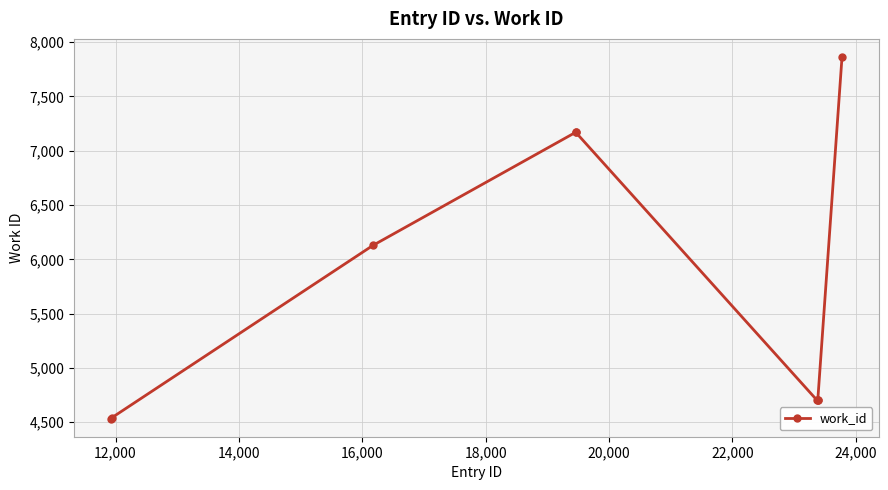

What is the value of the 6th point from the left?

4702